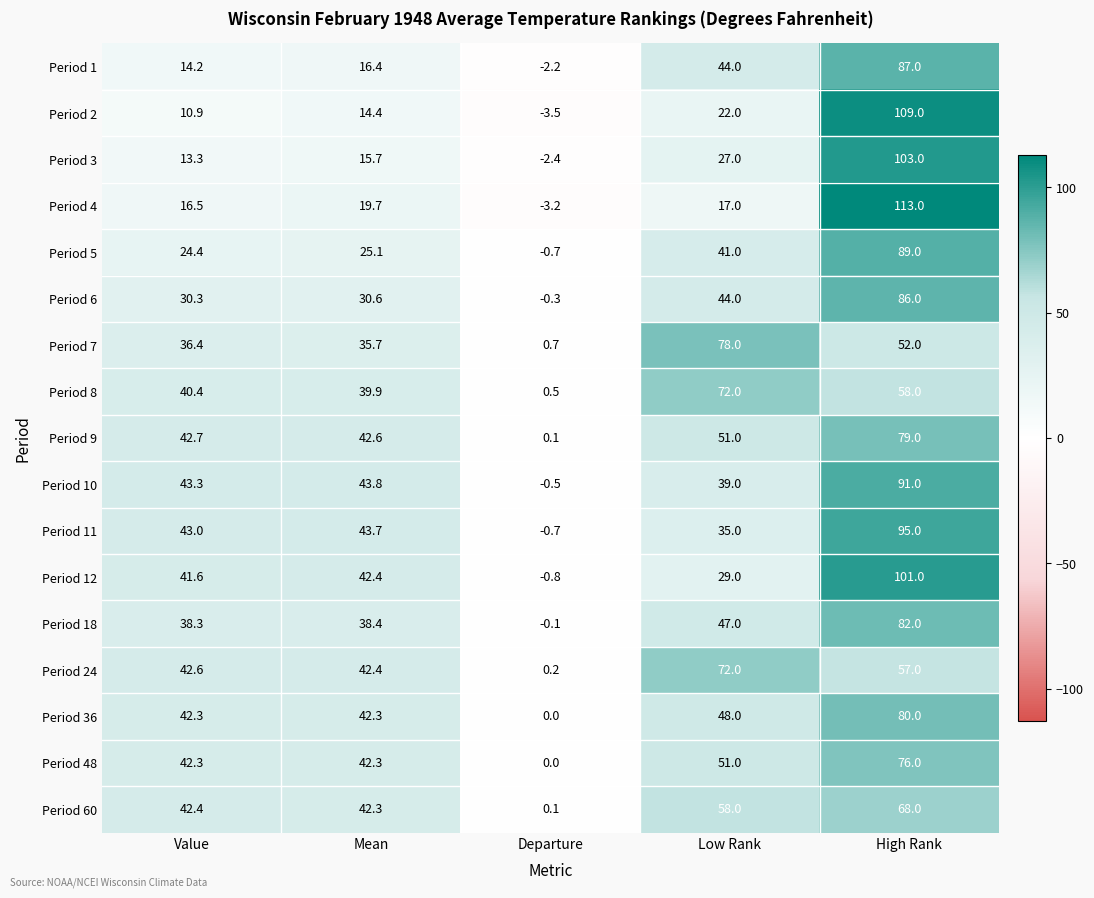

At High Rank, list the series in order from smallest to largest.

Period 7, Period 24, Period 8, Period 60, Period 48, Period 9, Period 36, Period 18, Period 6, Period 1, Period 5, Period 10, Period 11, Period 12, Period 3, Period 2, Period 4